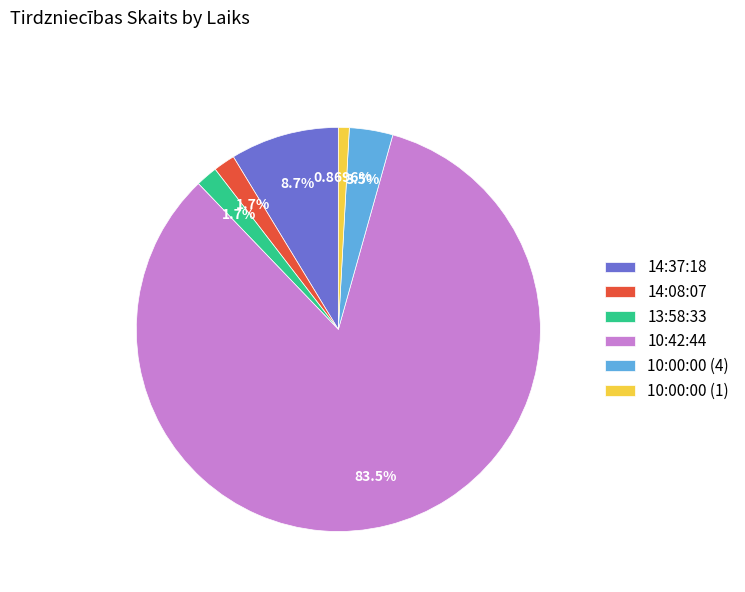

To the nearest percent, what is the combined percentage of 10:00:00 (1) and 10:42:44?

84%